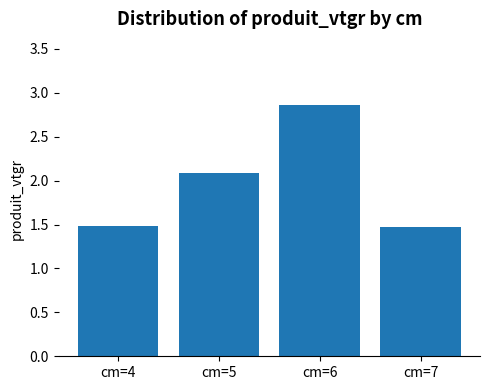

What is the change in value from cm=4 to cm=6?

+1.4